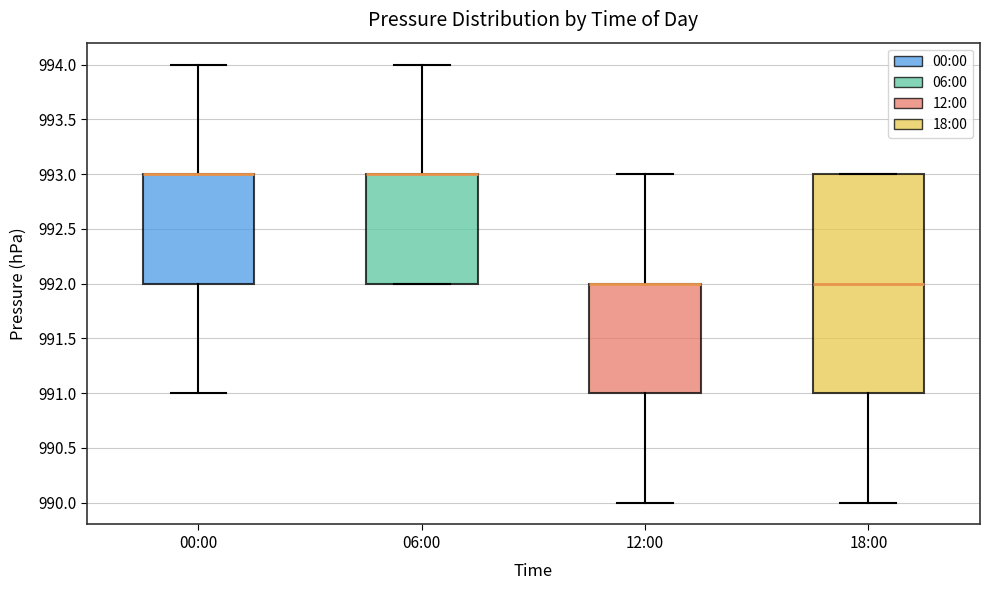

Where is the lower edge of the box for 00:00 on the y-axis? The values are not printed on the chart, so give them approximately, as read against the axis.

992